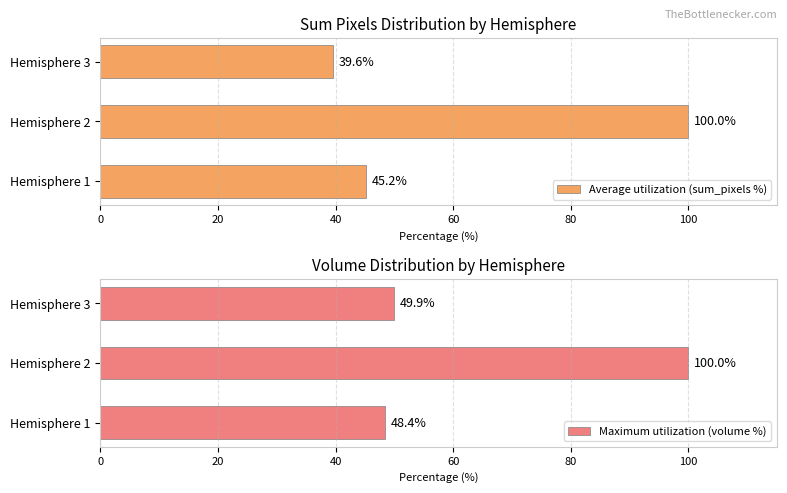

At which label is Average utilization (sum_pixels %) closest to 69?

Hemisphere 1